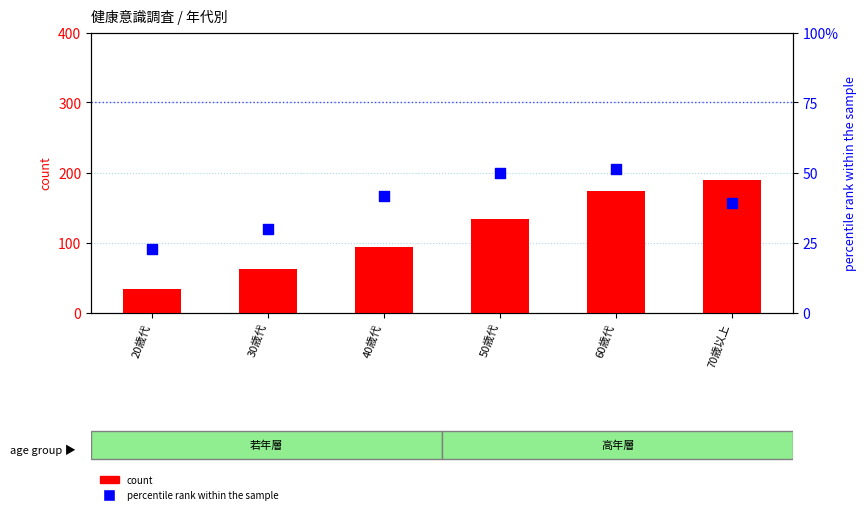

At which category is the sum across all series the highest?

60歳代